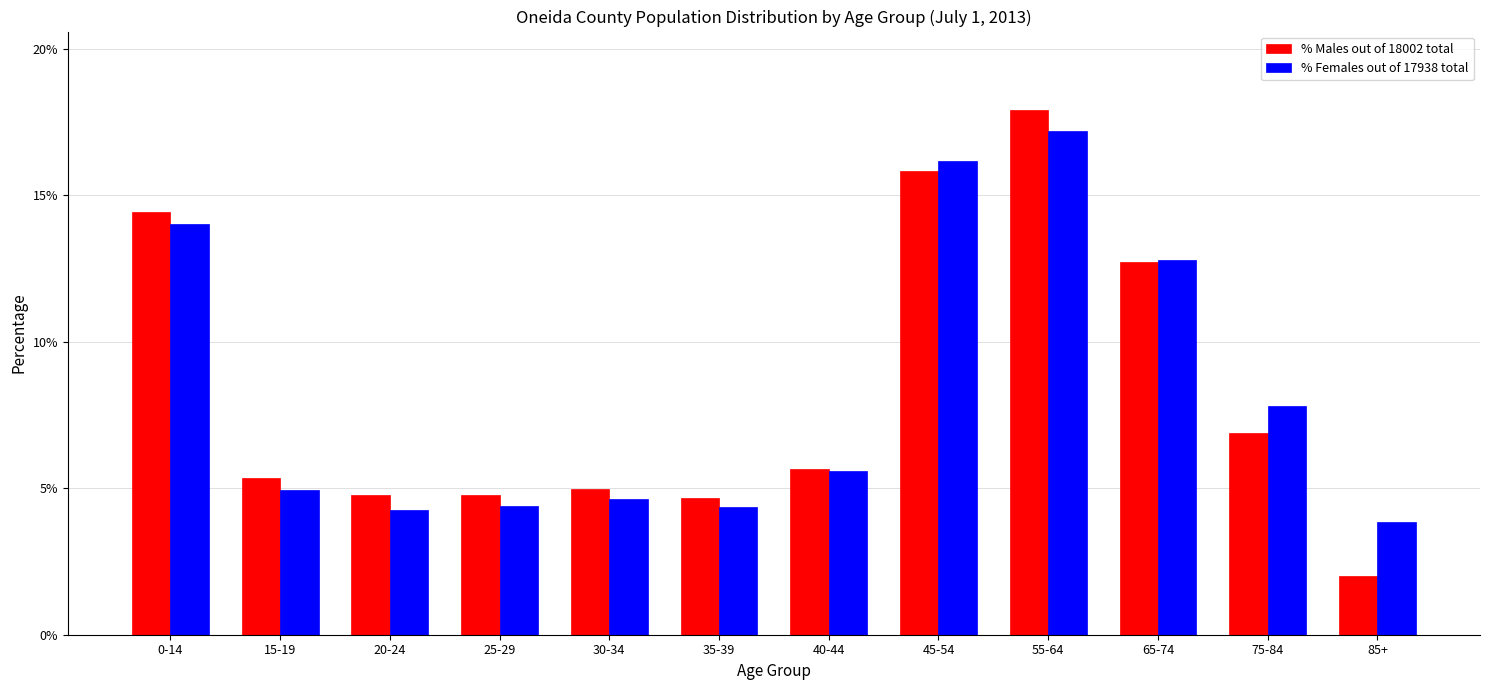

Reading right to left, what are all the values shown in this chart?

% Males out of 18002 total: 2.0	6.9	12.7	17.9	15.8	5.7	4.7	5.0	4.8	4.8	5.4	14.4
% Females out of 17938 total: 3.9	7.8	12.8	17.2	16.2	5.6	4.4	4.6	4.4	4.3	4.9	14.0